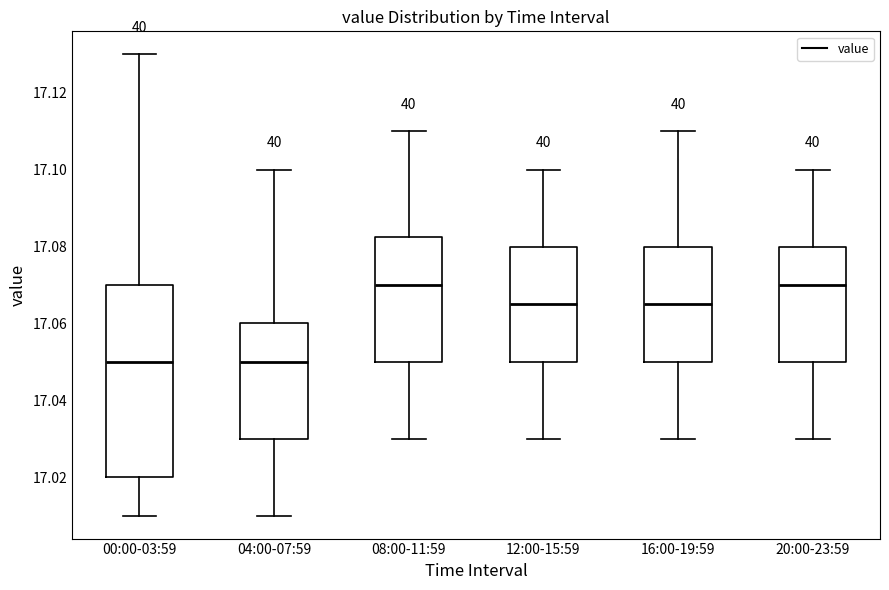

Reading left to right, transcribe this box plot: for each box, give where its median line is, the range the box spans, and where its two whiskers end, as read against the y-axis. The values are not printed on the chart, so give them approximately, as read against the axis.

00:00-03:59: median 17.050, box 17.020 to 17.070, whiskers 17.010 to 17.130
04:00-07:59: median 17.050, box 17.030 to 17.060, whiskers 17.010 to 17.100
08:00-11:59: median 17.070, box 17.050 to 17.082, whiskers 17.030 to 17.110
12:00-15:59: median 17.066, box 17.050 to 17.080, whiskers 17.030 to 17.100
16:00-19:59: median 17.066, box 17.050 to 17.080, whiskers 17.030 to 17.110
20:00-23:59: median 17.070, box 17.050 to 17.080, whiskers 17.030 to 17.100